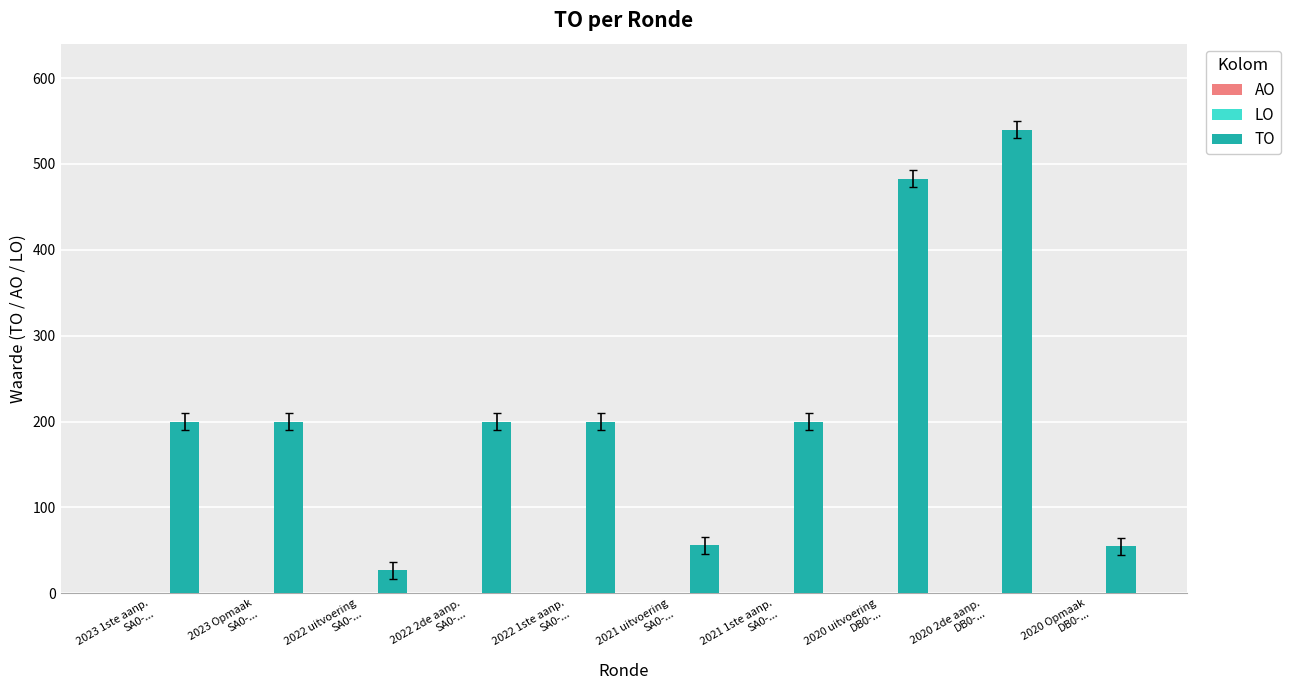

What is the sum of all values?

2161